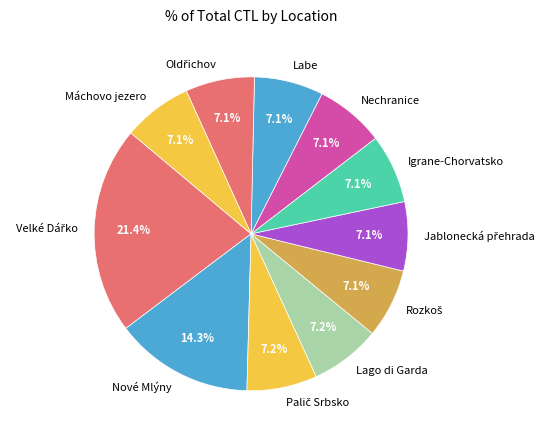

What percentage is NOT represented by Labe?

92.9%